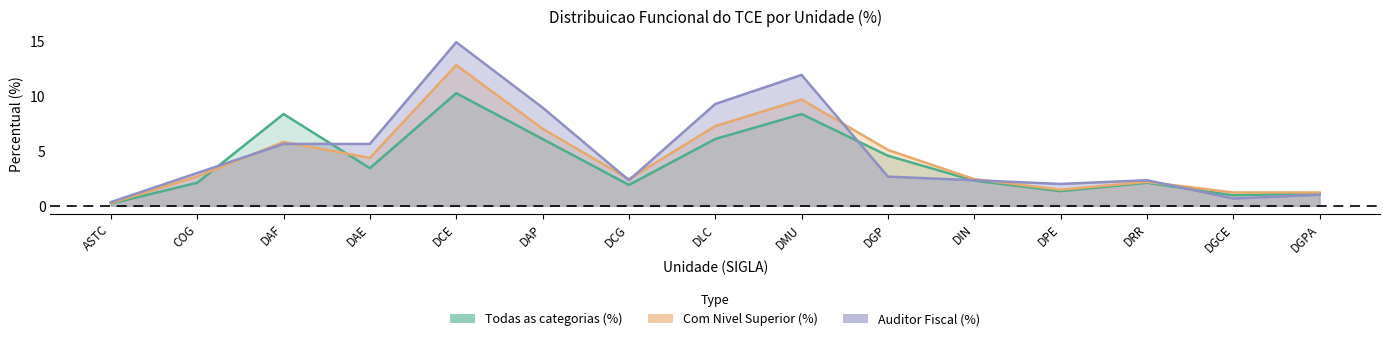

What is the label of the 4th point from the left?

DAE